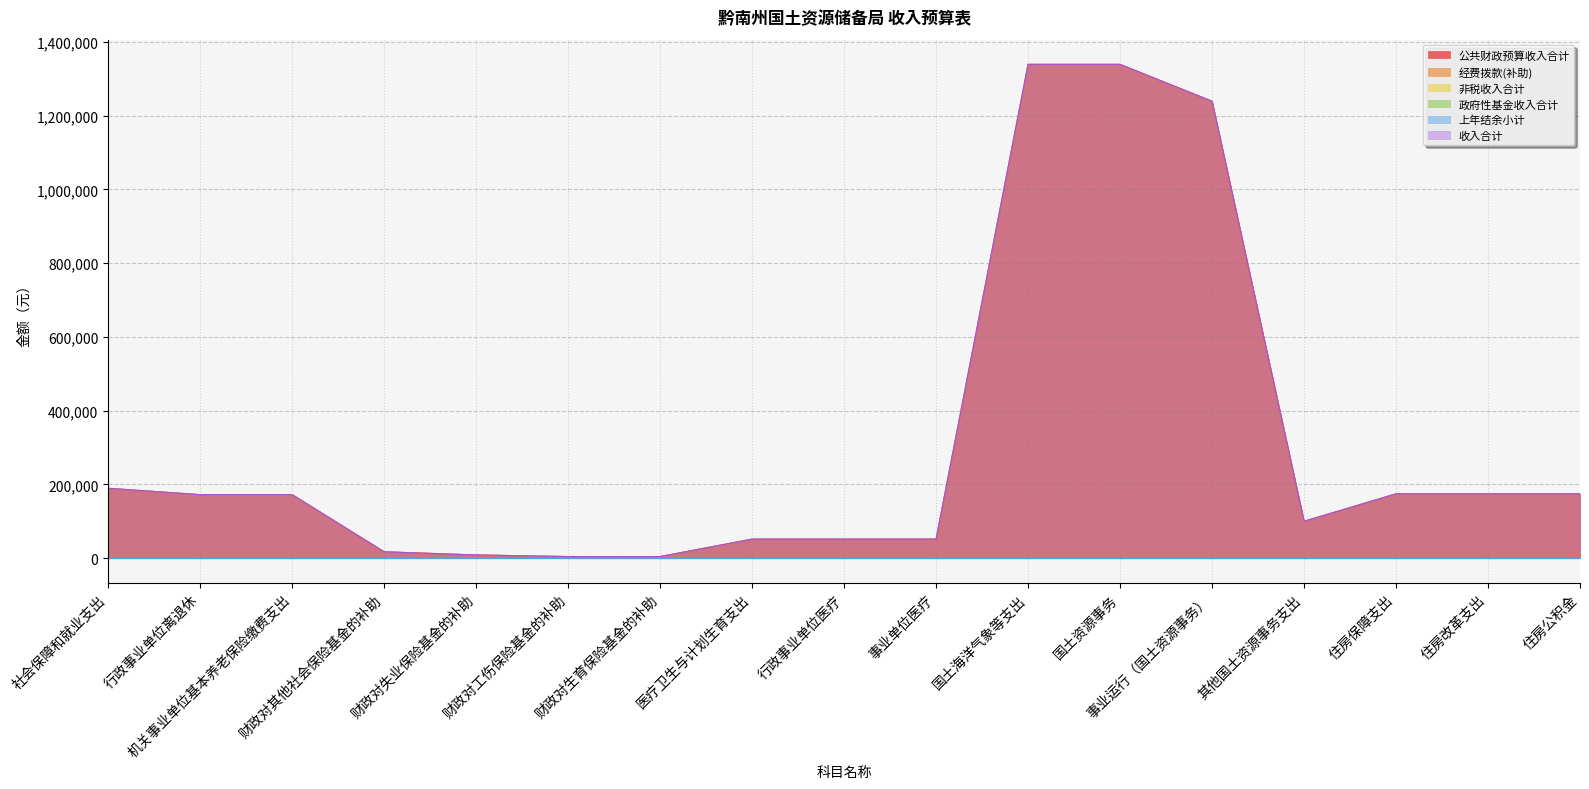

Between 行政事业单位离退休 and 其他国土资源事务支出, which series saw the biggest shift?

收入合计